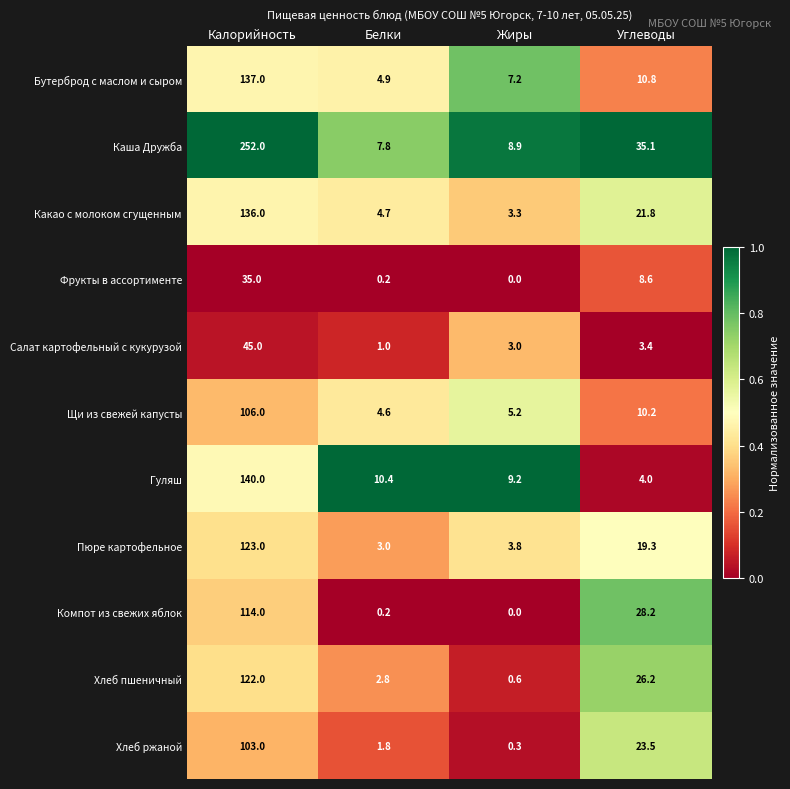

Which series changed the most between Белки and Углеводы?

Компот из свежих яблок